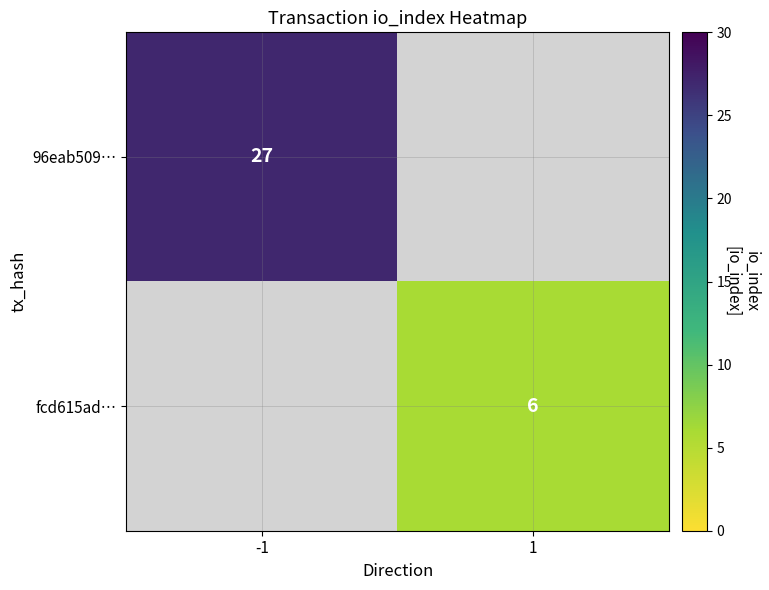

Is it true that fcd615ad… equals 3 at 1?

False